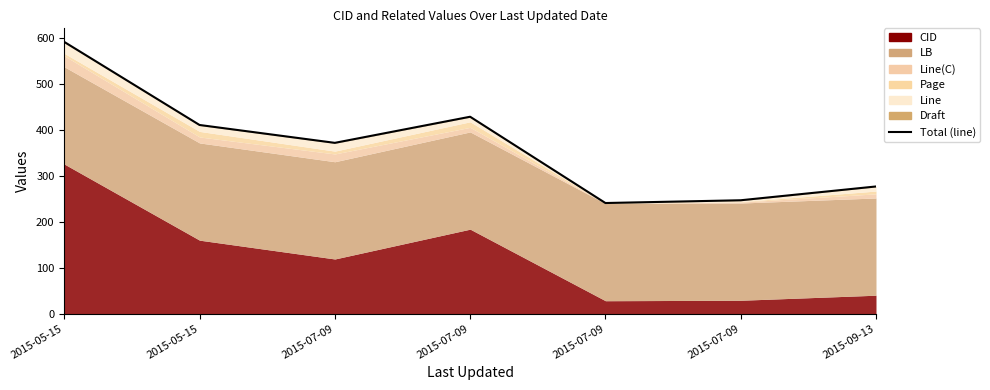

Which has a higher value, 2015-09-13 or 2015-07-09?

2015-07-09